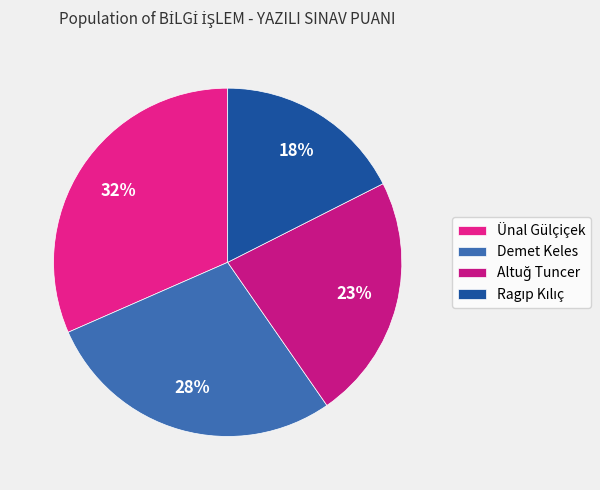

Does Ünal Gülçiçek represent more than half of the total?

No